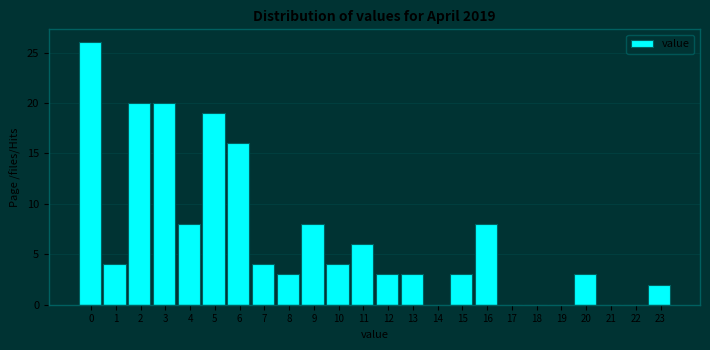

Reading left to right, transcribe all the data shown in this chart.

0=26	1=4	2=20	3=20	4=8	5=19	6=16	7=4	8=3	9=8	10=4	11=6	12=3	13=3	14=0	15=3	16=8	17=0	18=0	19=0	20=3	21=0	22=0	23=2